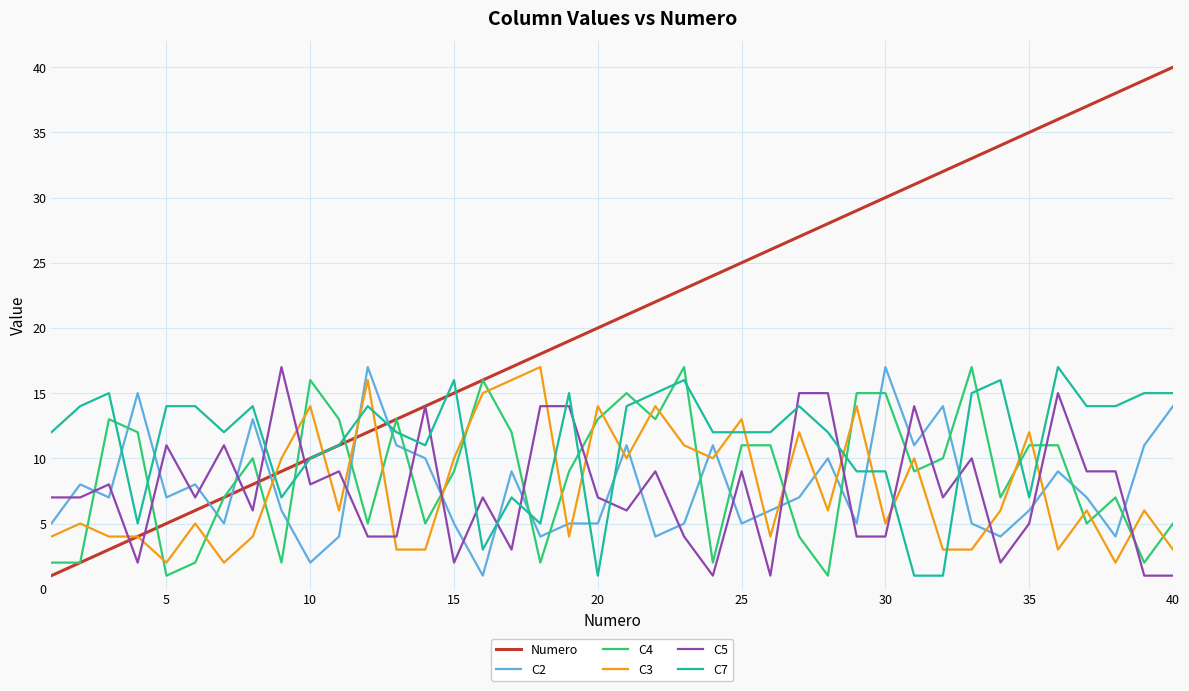

Which series has the largest total across all categories?

Numero